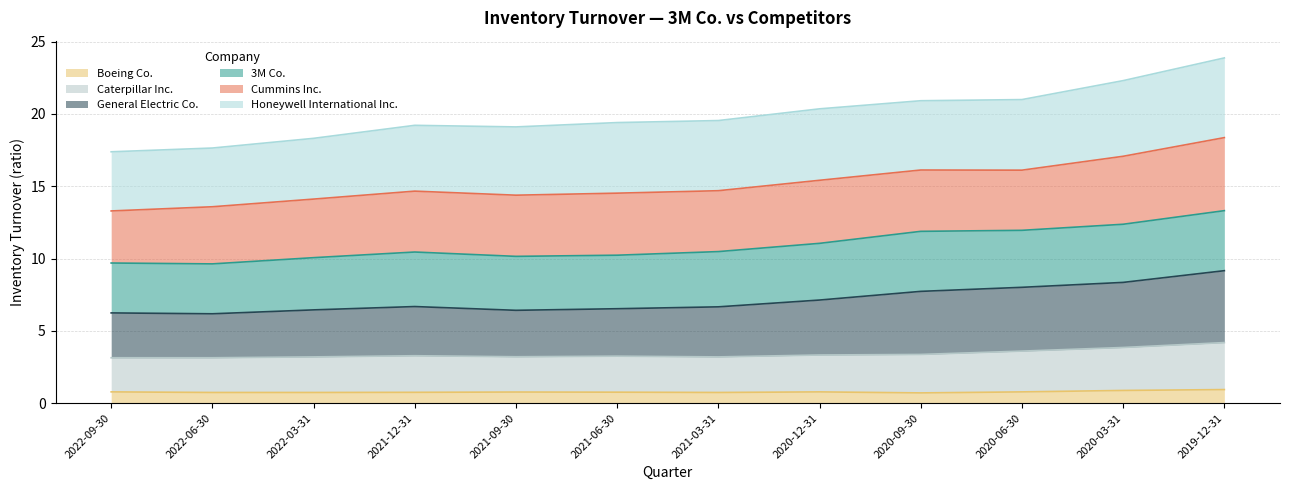

What is the minimum value for Boeing Co.?

0.7